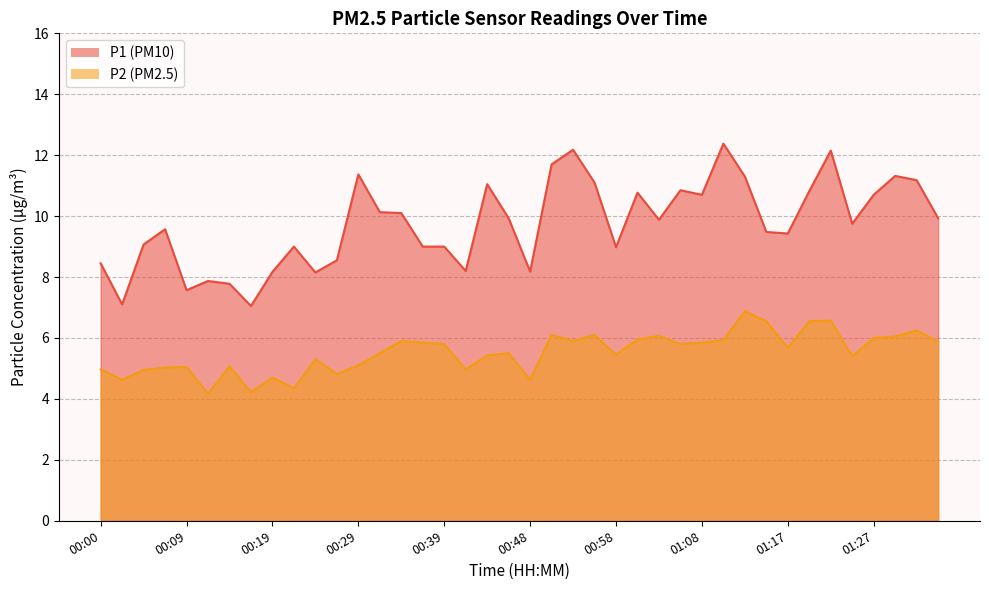

Between 00:00 and 00:43, which is larger?

00:43